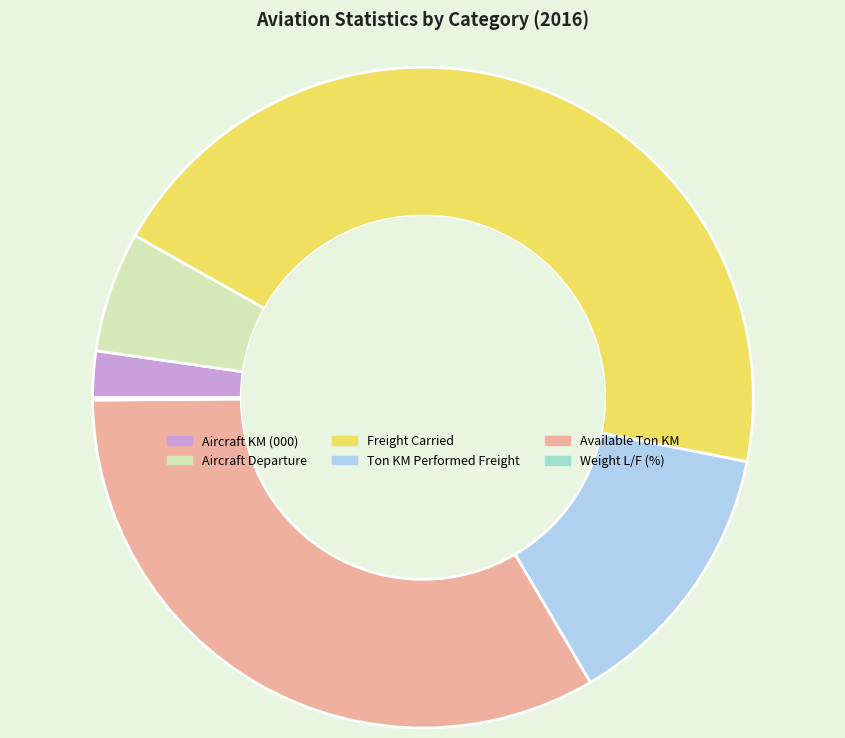

Which category has the biggest portion of the pie?

Freight Carried